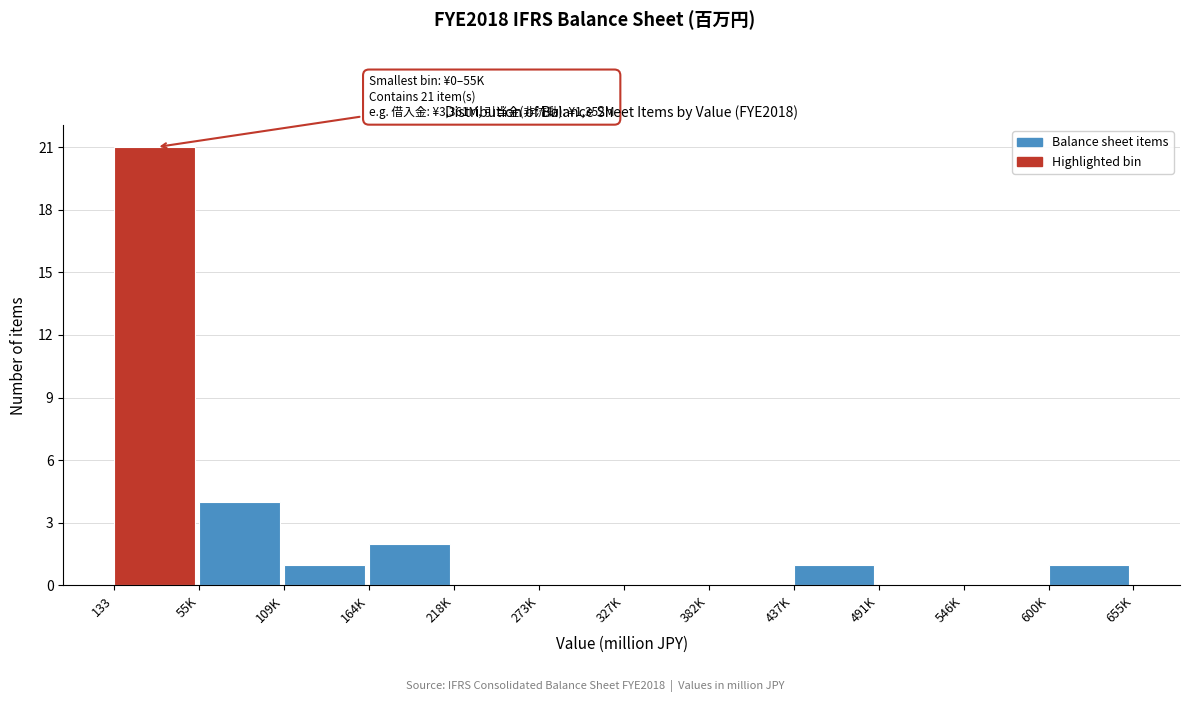

Reading right to left, what are all the values shown in this chart?

600K=1	546K=0	491K=0	437K=1	382K=0	327K=0	273K=0	218K=0	164K=2	109K=1	55K=4	133=21